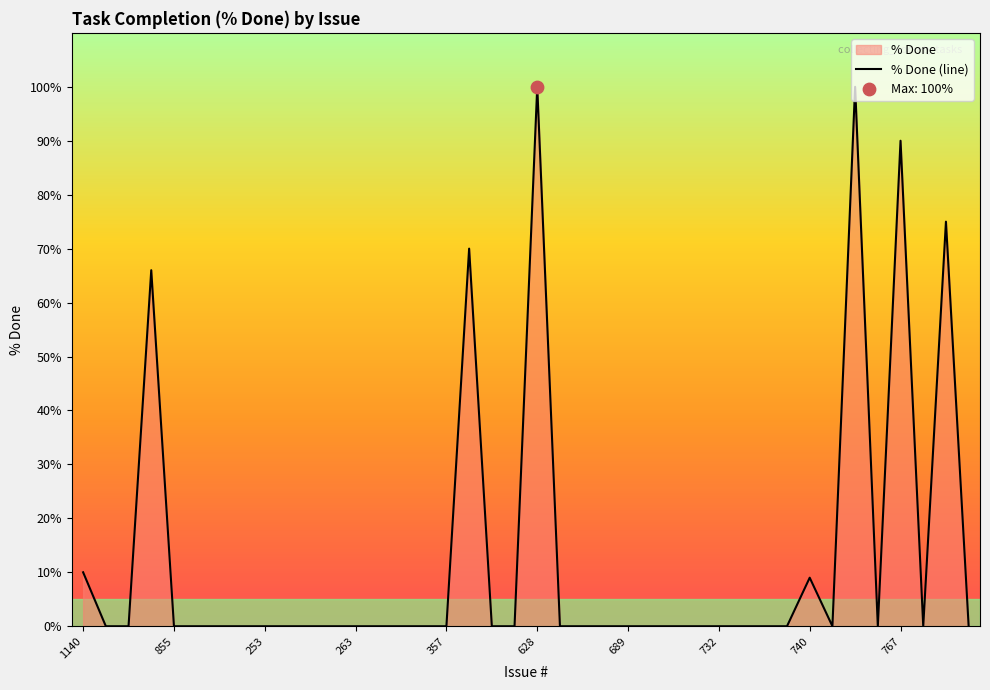

Which has a higher value, 628 or 689?

628